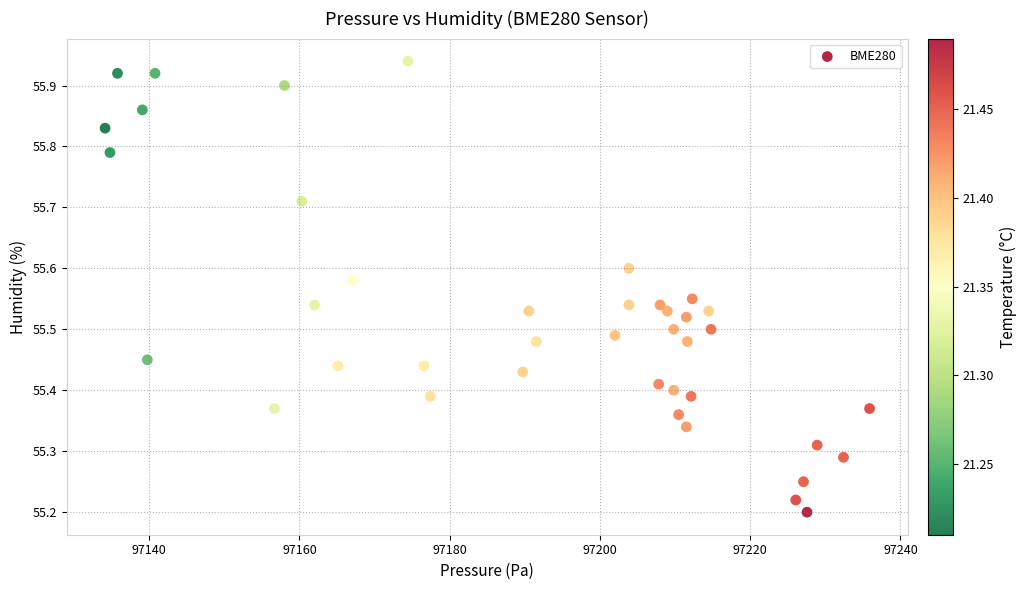

What is the range of Y values (max minus min)?

0.7